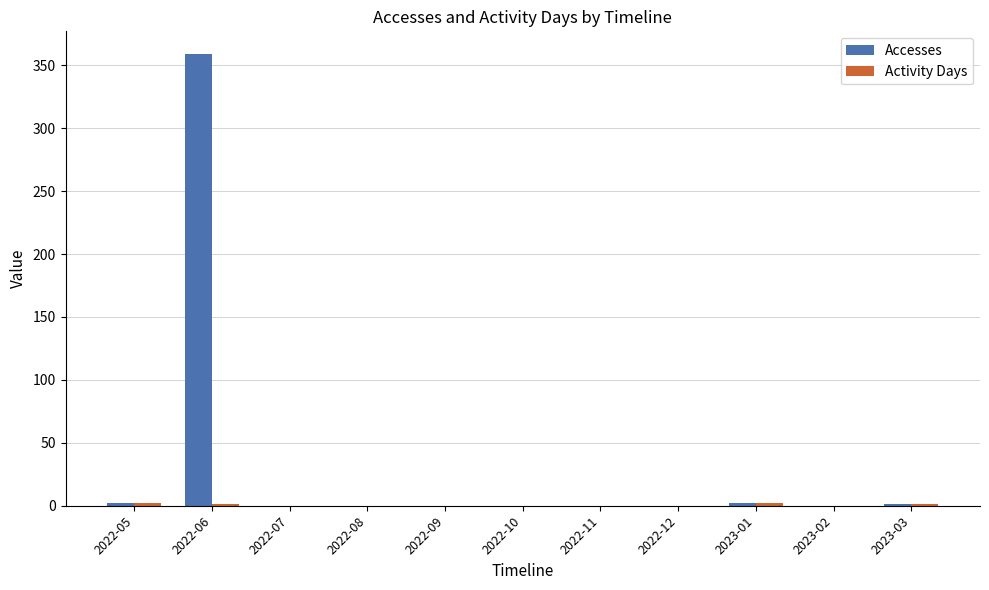

What is the maximum value shown in the chart?

359